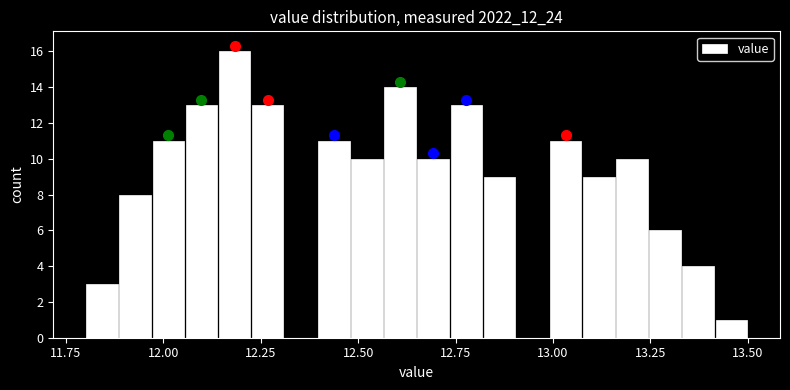

Around what value on the x-axis is the tallest bar? Give the approximate position of its centre, as read against the axis.

12.20